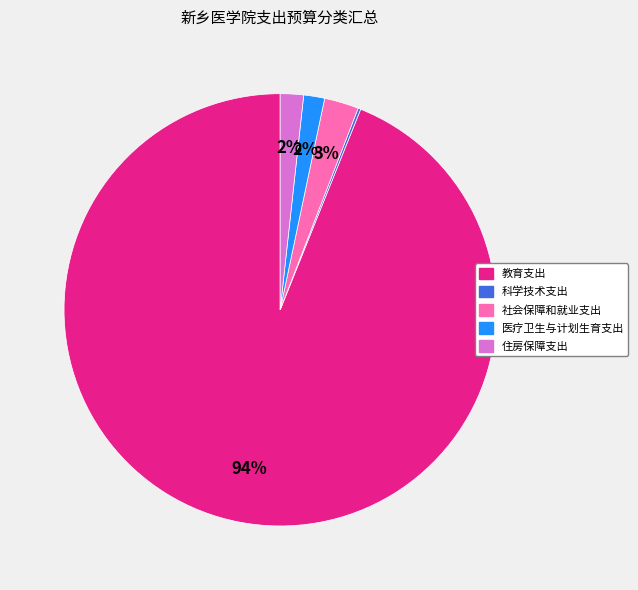

To the nearest percent, what is the average slice percentage?

20%